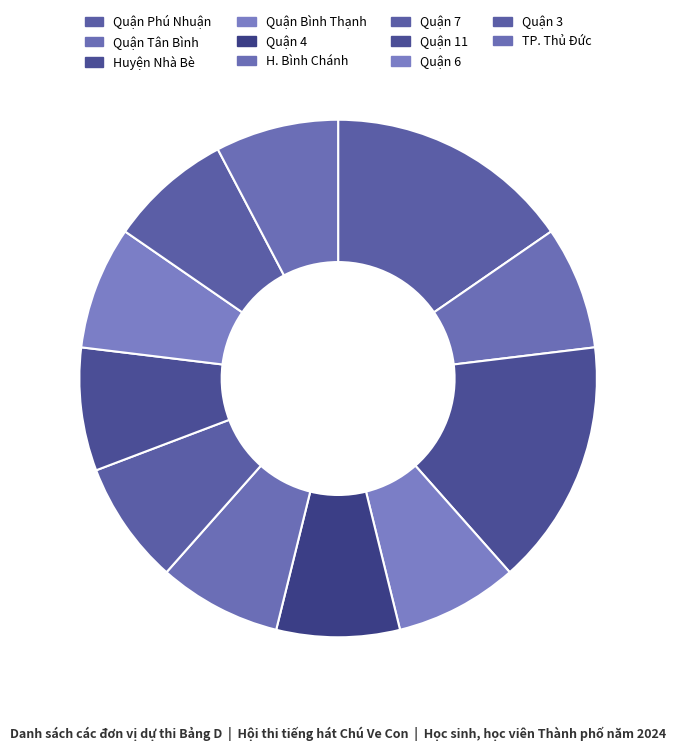

What is the smallest slice in the pie chart?

Quận Tân Bình